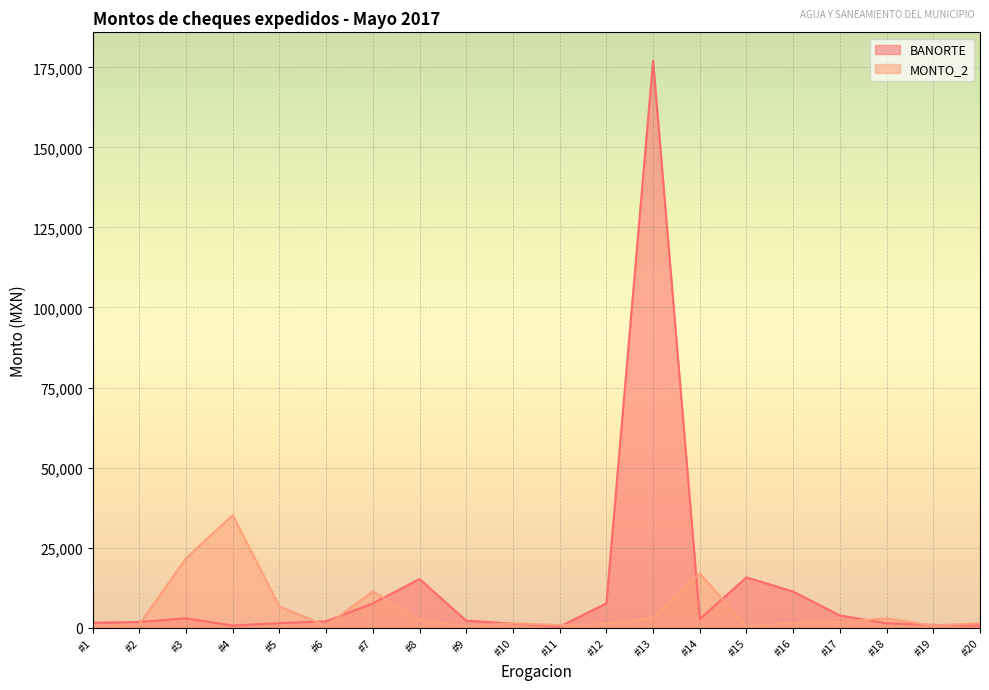

Rank the series by their maximum value, from highest to lowest.

BANORTE, MONTO_2